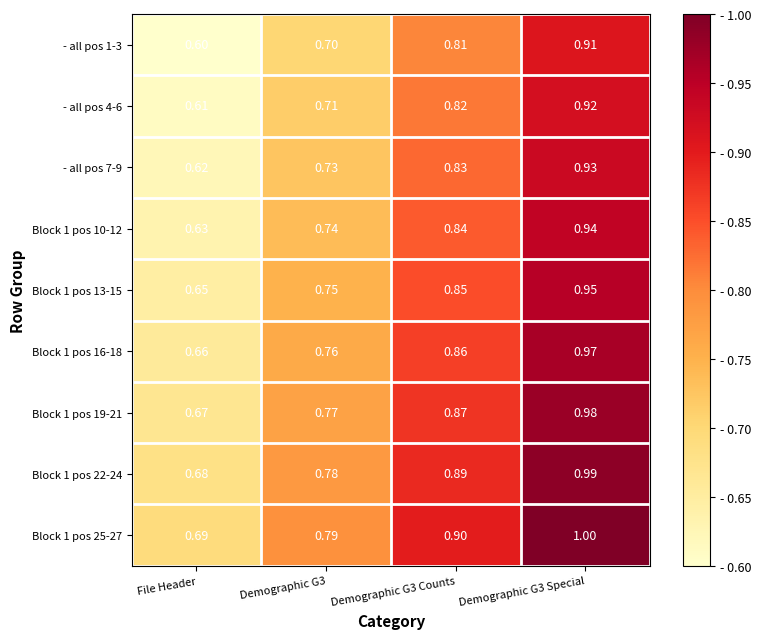

At how many categories does at least one series exceed 0?

4